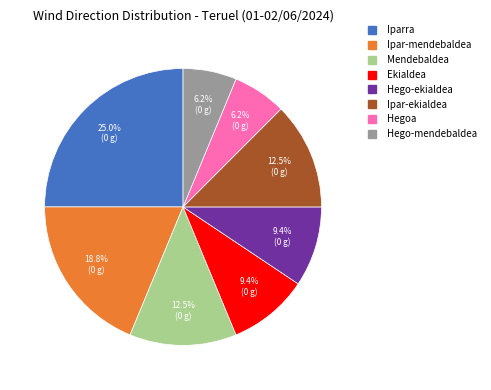

Do Hego-ekialdea and Ipar-mendebaldea together represent more than half of the pie?

No